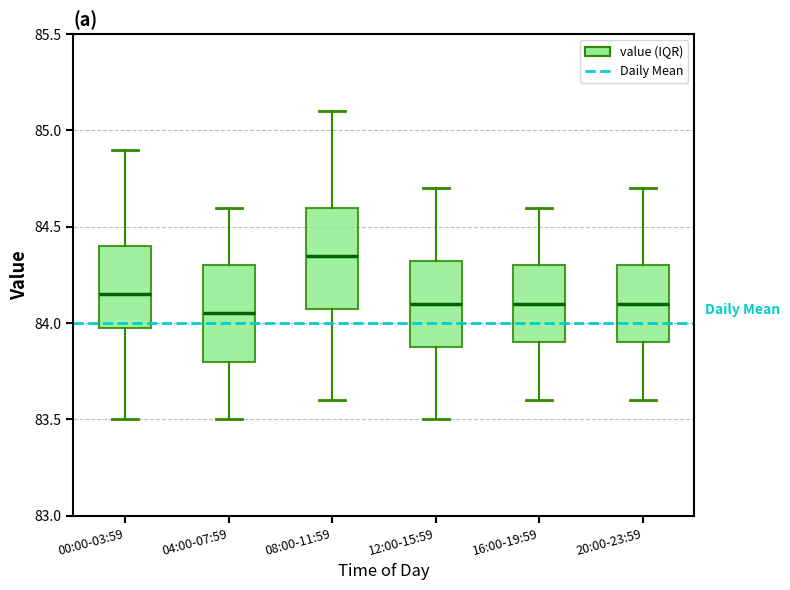

Reading left to right, transcribe this box plot: for each box, give where its median line is, the range the box spans, and where its two whiskers end, as read against the y-axis. The values are not printed on the chart, so give them approximately, as read against the axis.

00:00-03:59: median 84.15, box 84.00 to 84.40, whiskers 83.50 to 84.90
04:00-07:59: median 84.05, box 83.80 to 84.30, whiskers 83.50 to 84.60
08:00-11:59: median 84.35, box 84.10 to 84.60, whiskers 83.60 to 85.10
12:00-15:59: median 84.10, box 83.90 to 84.35, whiskers 83.50 to 84.70
16:00-19:59: median 84.10, box 83.90 to 84.30, whiskers 83.60 to 84.60
20:00-23:59: median 84.10, box 83.90 to 84.30, whiskers 83.60 to 84.70